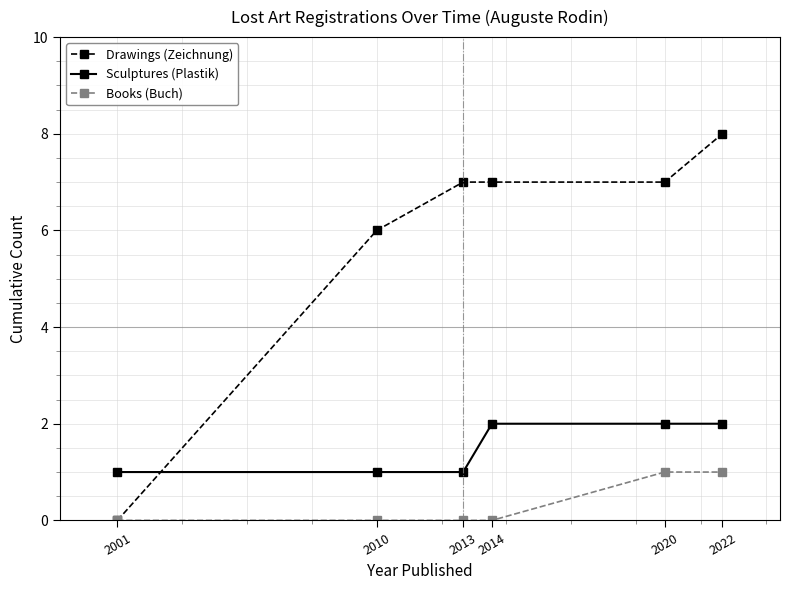

True or false: Books (Buch) and Sculptures (Plastik) cross at least once.

False